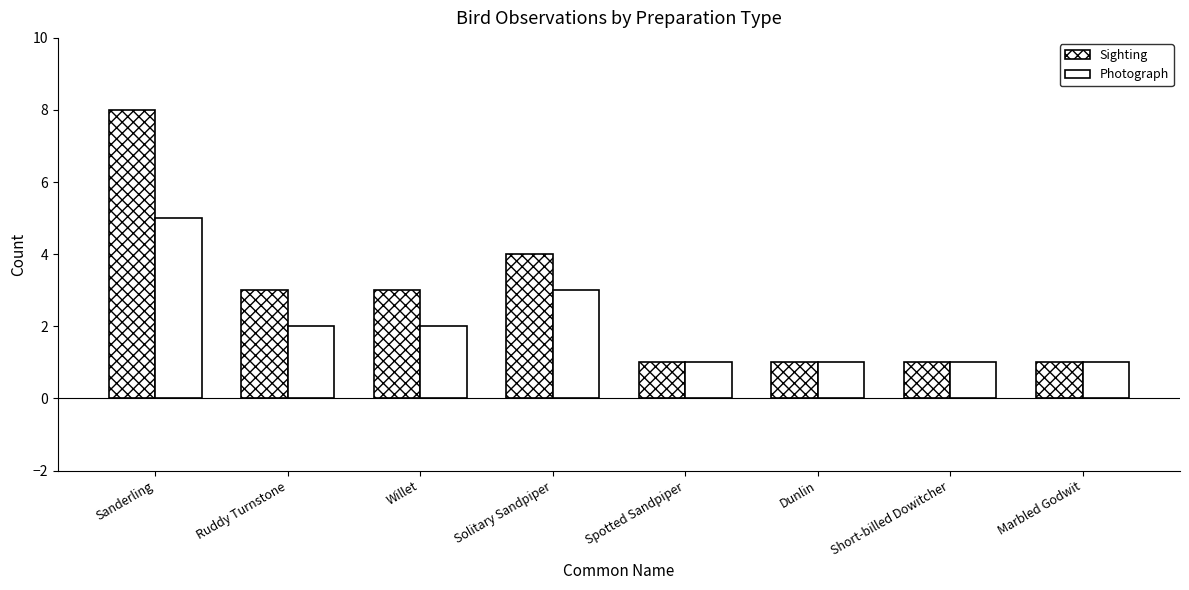

How many series are shown in this chart?

2